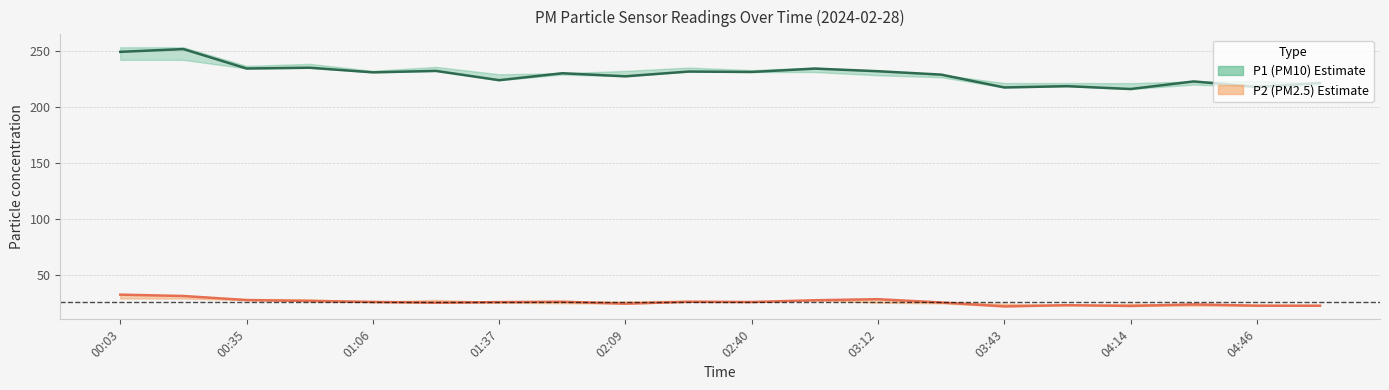

Is the value of P2 at 00:35 greater than the value of P1 at 01:37?

No